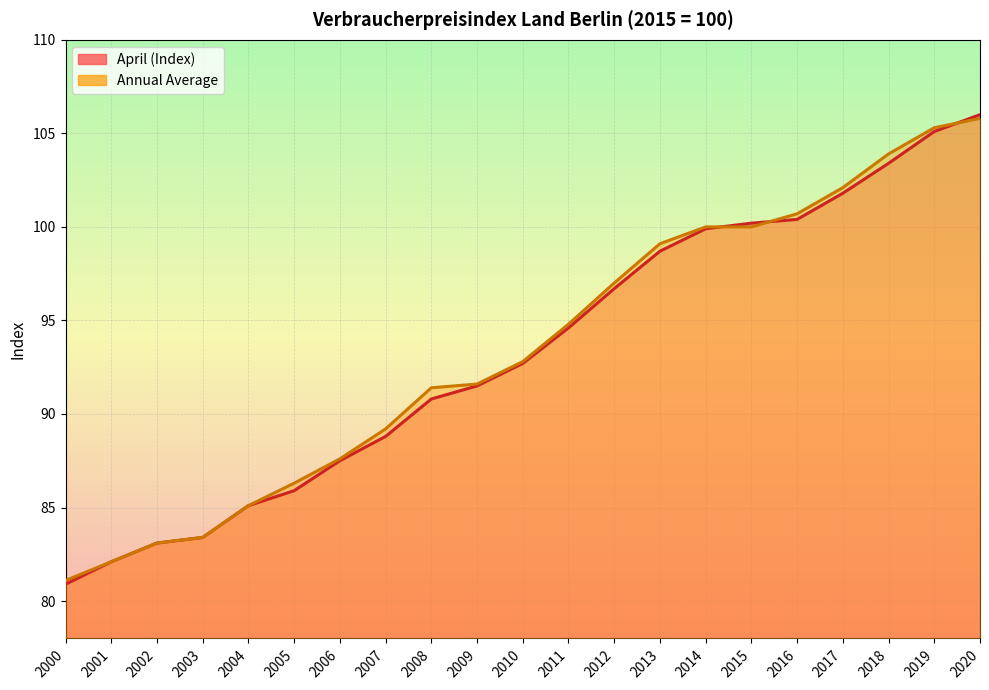

The Annual Average series shows 44.1 at 2014. True or false?

False